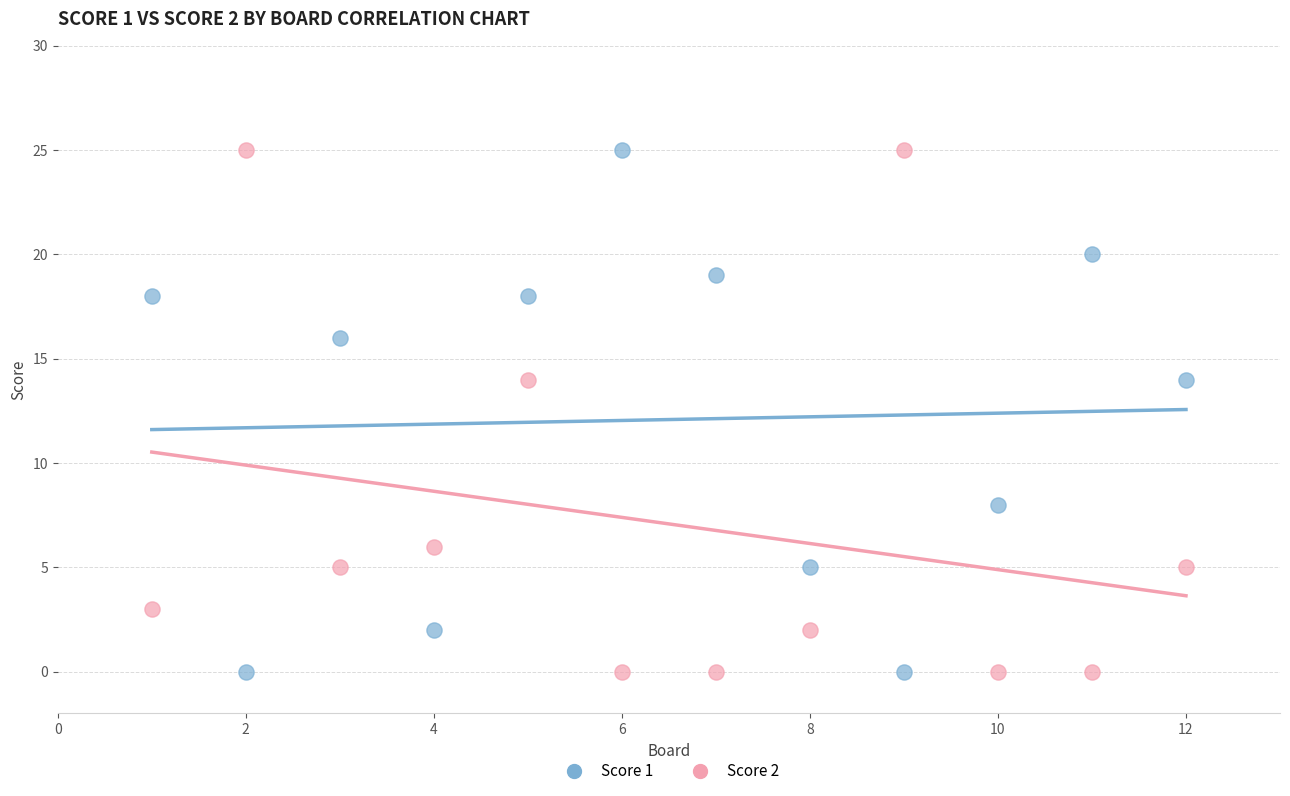

Across all data points, what is the range of X values (max minus min)?

11